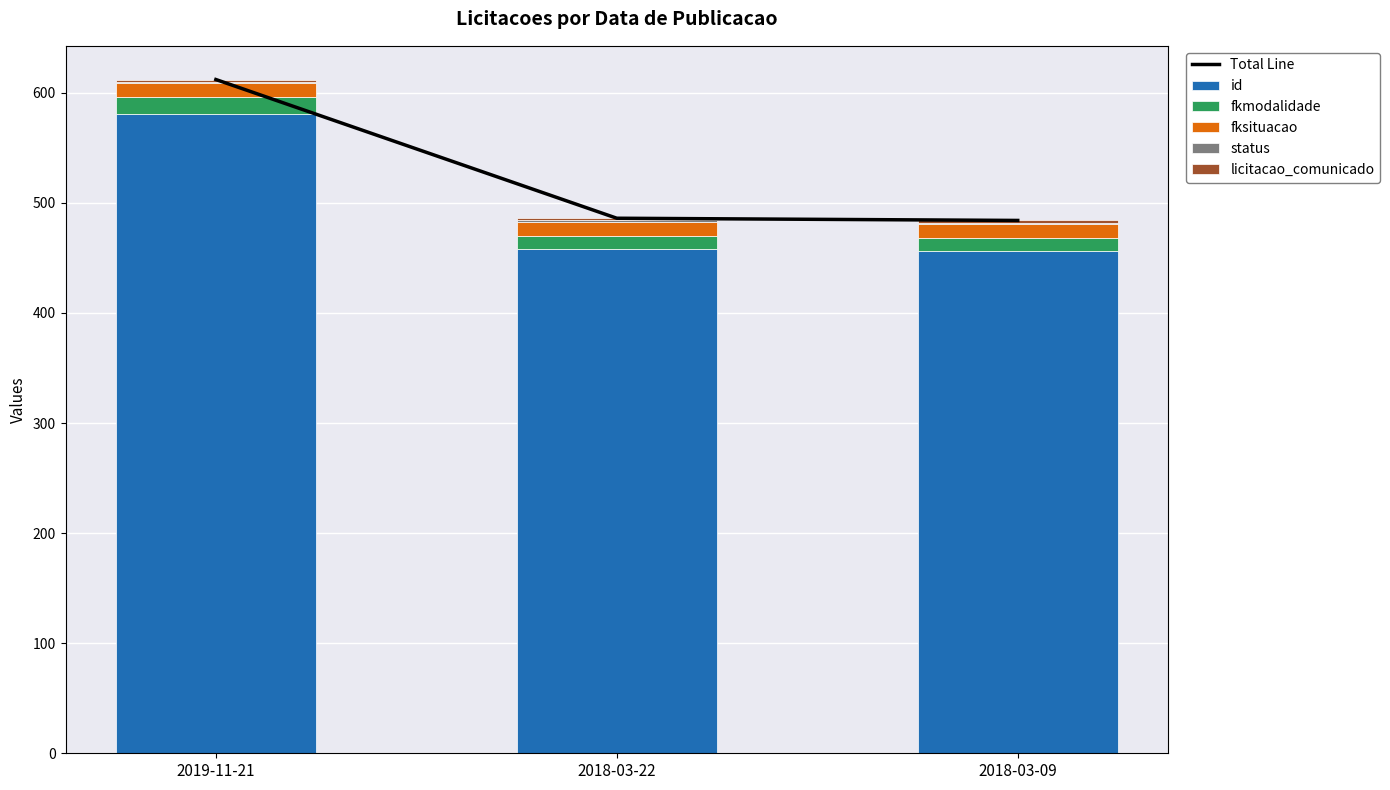

At how many categories does at least one series exceed 332?

3